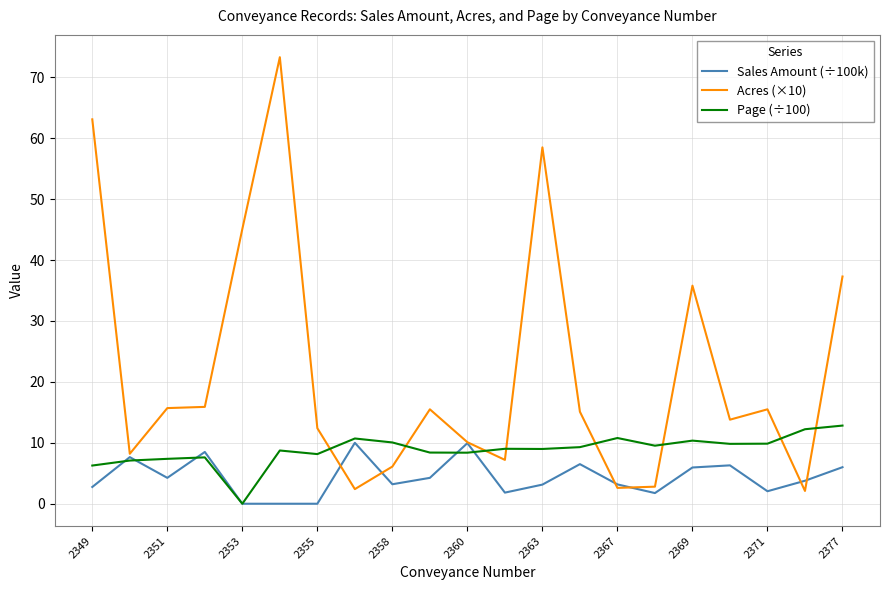

Which series has the largest total across all categories?

Acres (×10)